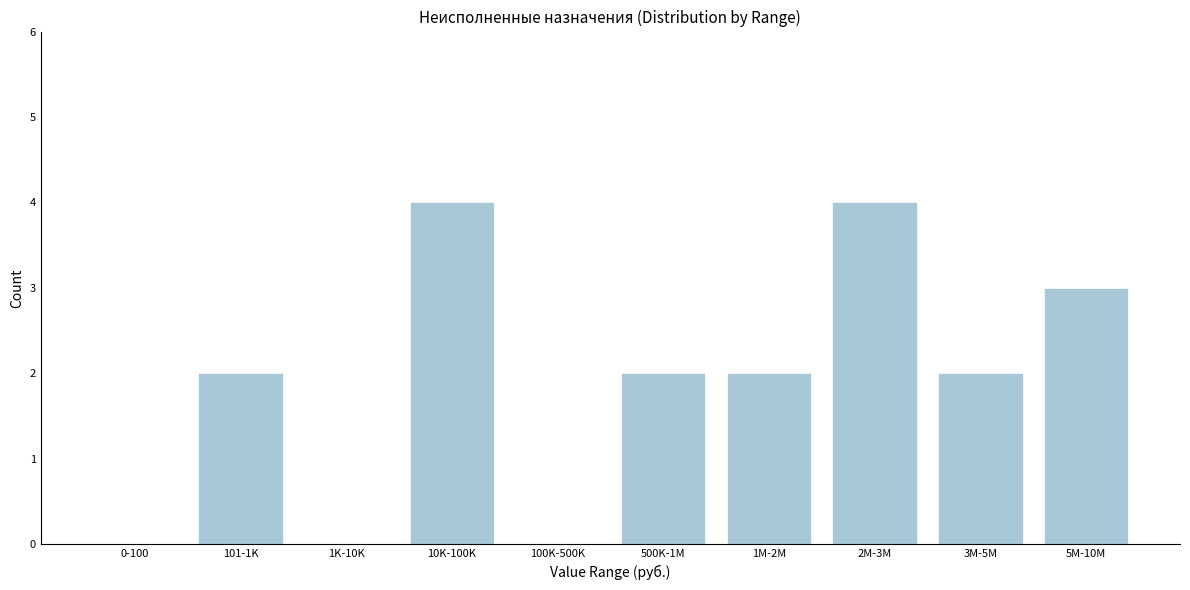

Reading right to left, transcribe all the data shown in this chart.

5M-10M=3	3M-5M=2	2M-3M=4	1M-2M=2	500K-1M=2	100K-500K=0	10K-100K=4	1K-10K=0	101-1K=2	0-100=0